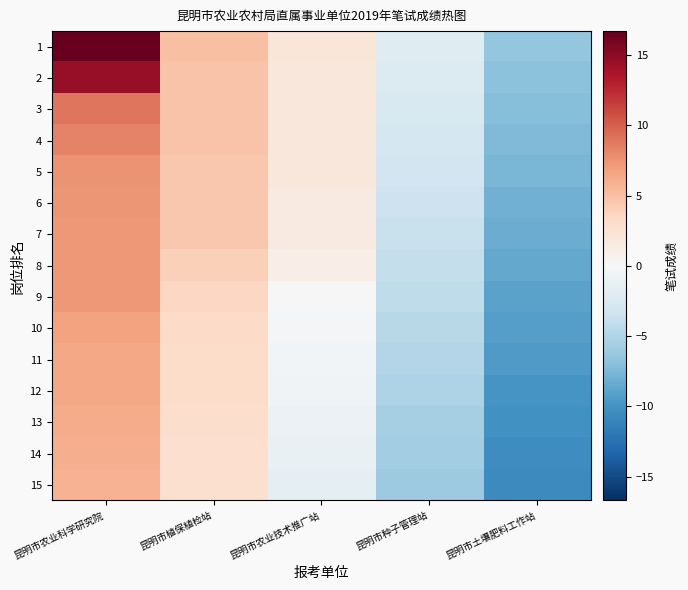

At how many categories does at least one series exceed 13?

1